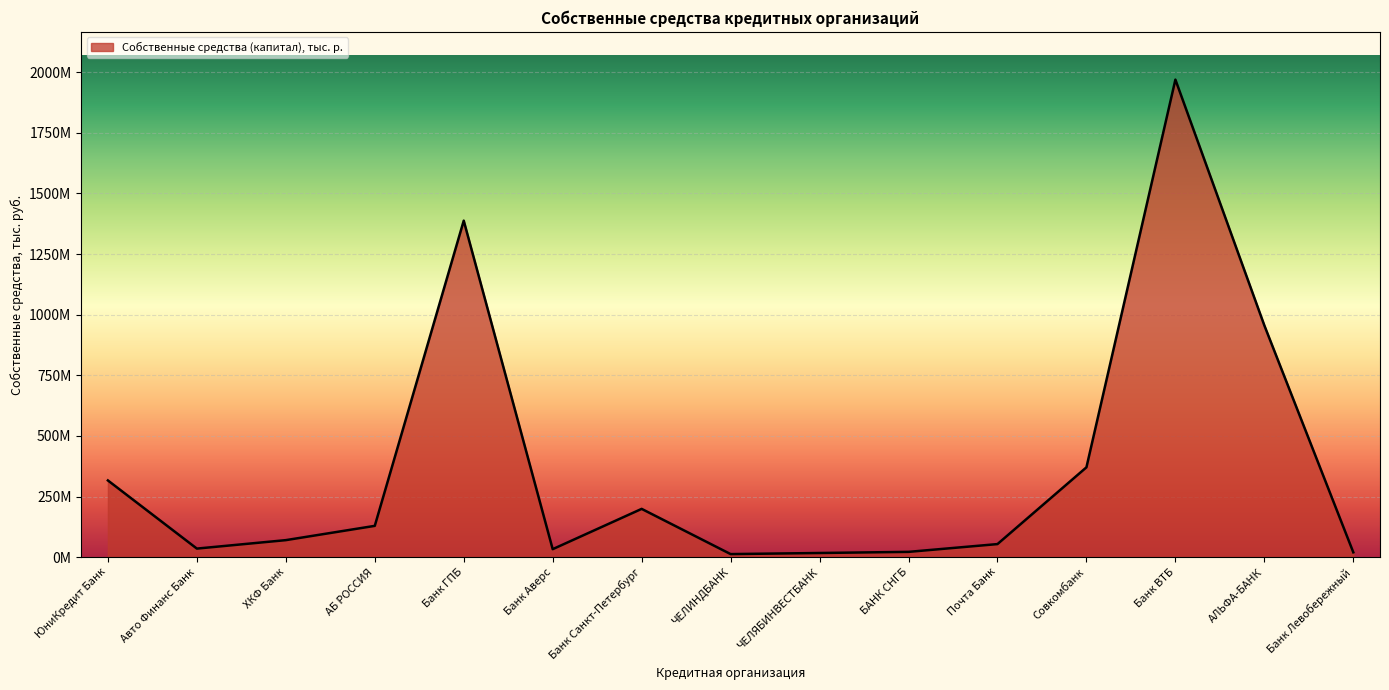

Does the chart display data point markers on the line(s)?

No